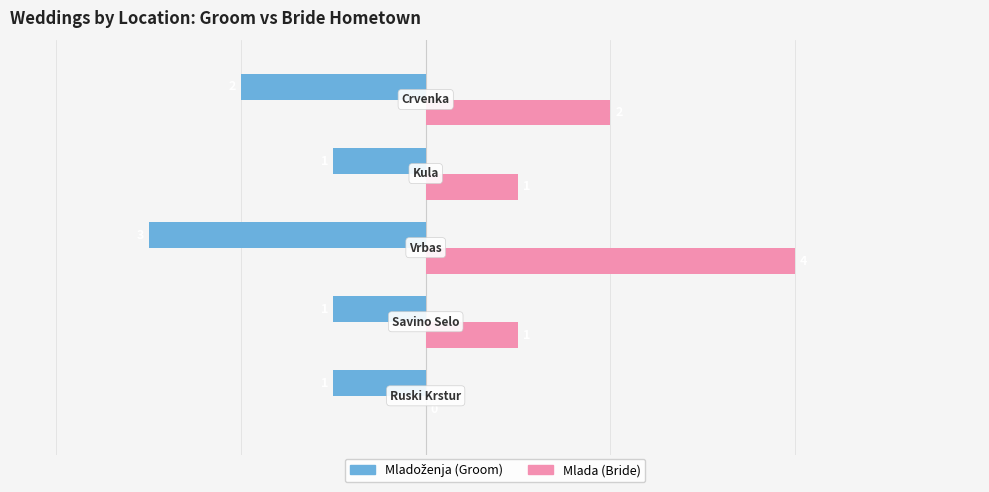

What is the maximum value shown in the chart?

4